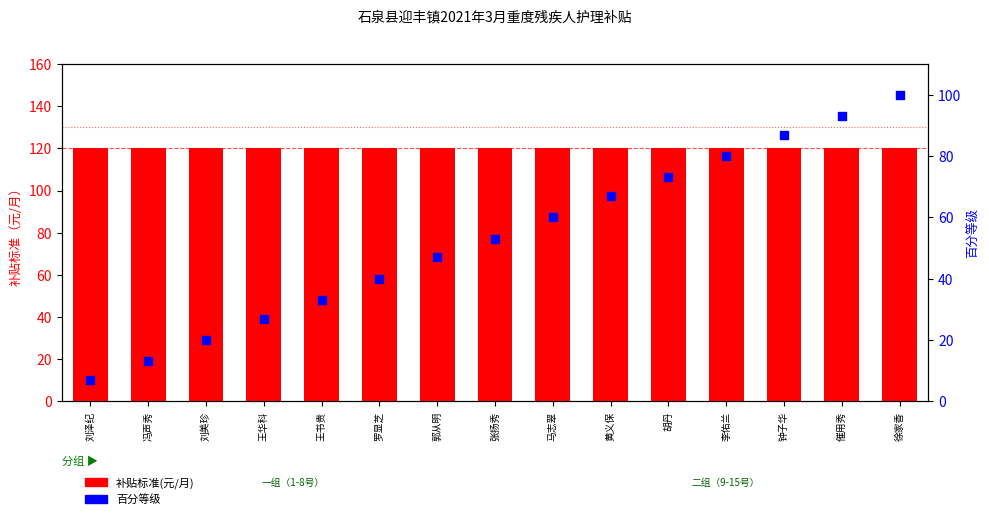

Which series has the largest total across all categories?

补贴标准(元/月)